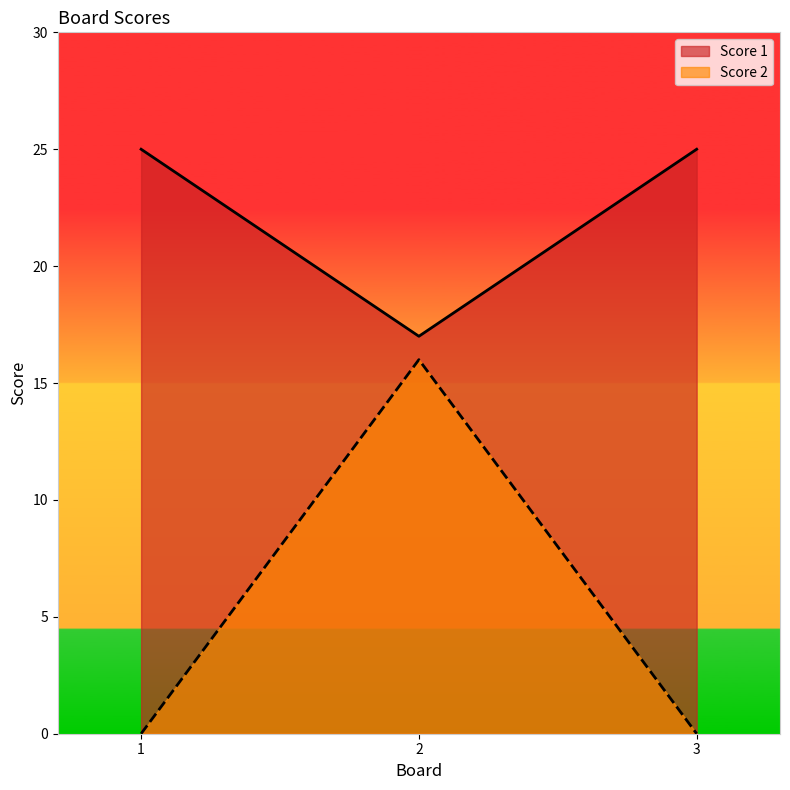

Which series has the largest total across all categories?

Score 1